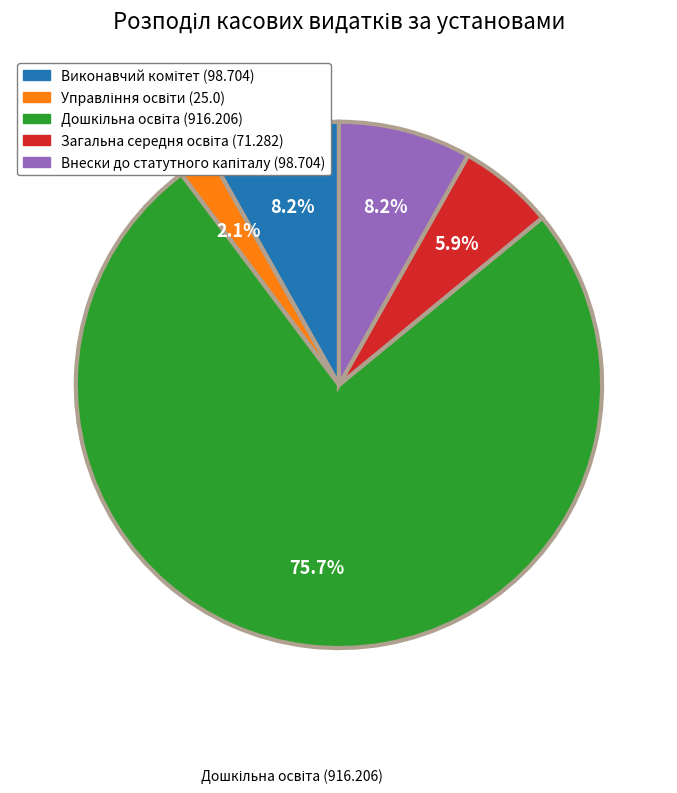

Is there a majority slice in this chart?

Yes